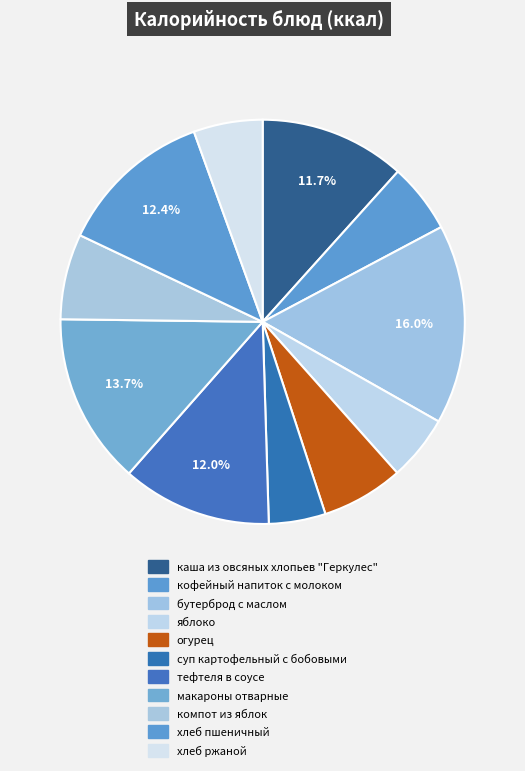

What percentage is the хлеб ржаной slice, to the nearest percent?

6%